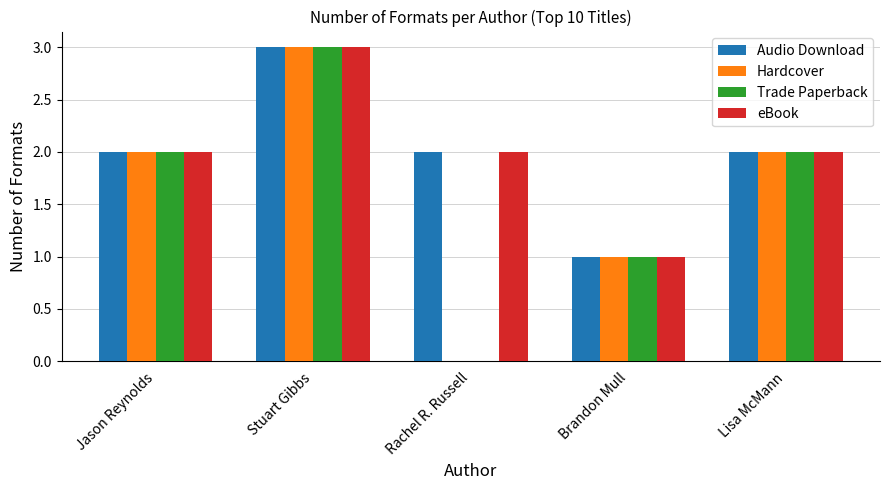

Which label corresponds to the largest value in the chart?

Stuart Gibbs